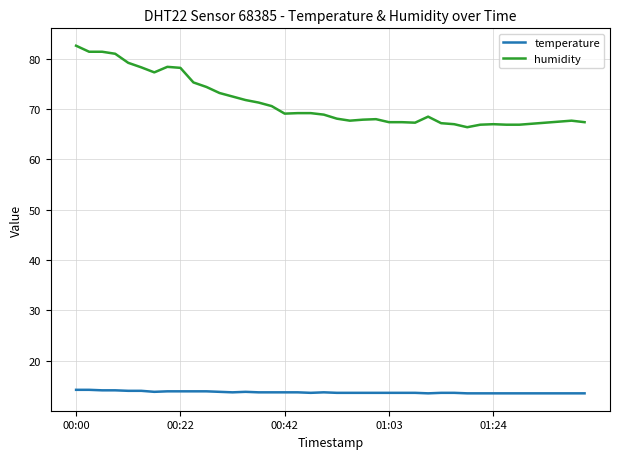

Which series has the widest spread of values?

humidity